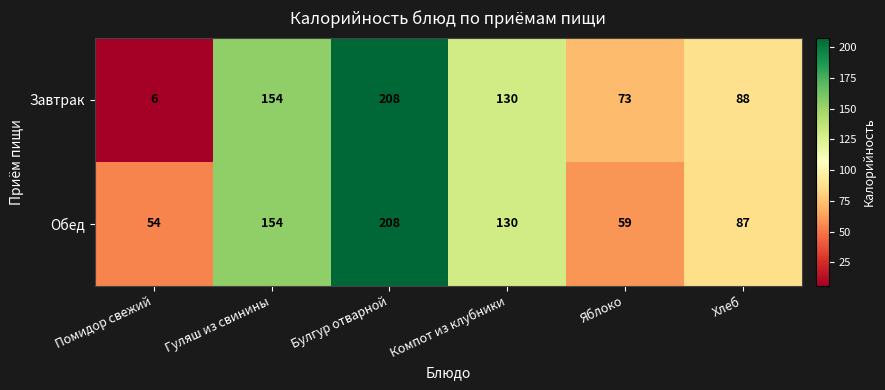

Between Булгур отварной and Хлеб, which series saw the biggest shift?

Обед